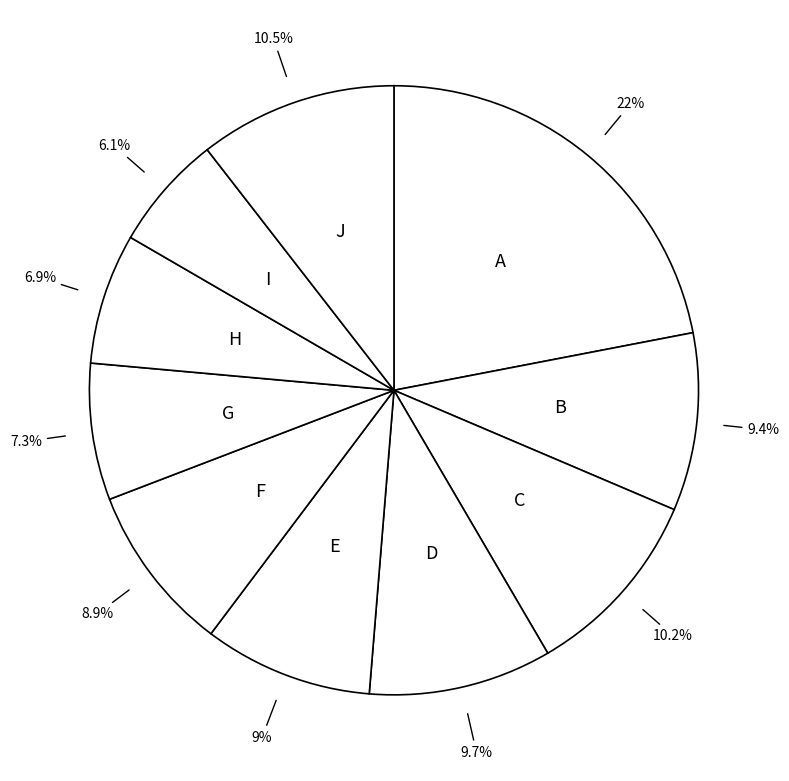

How many segments does this pie chart have?

10